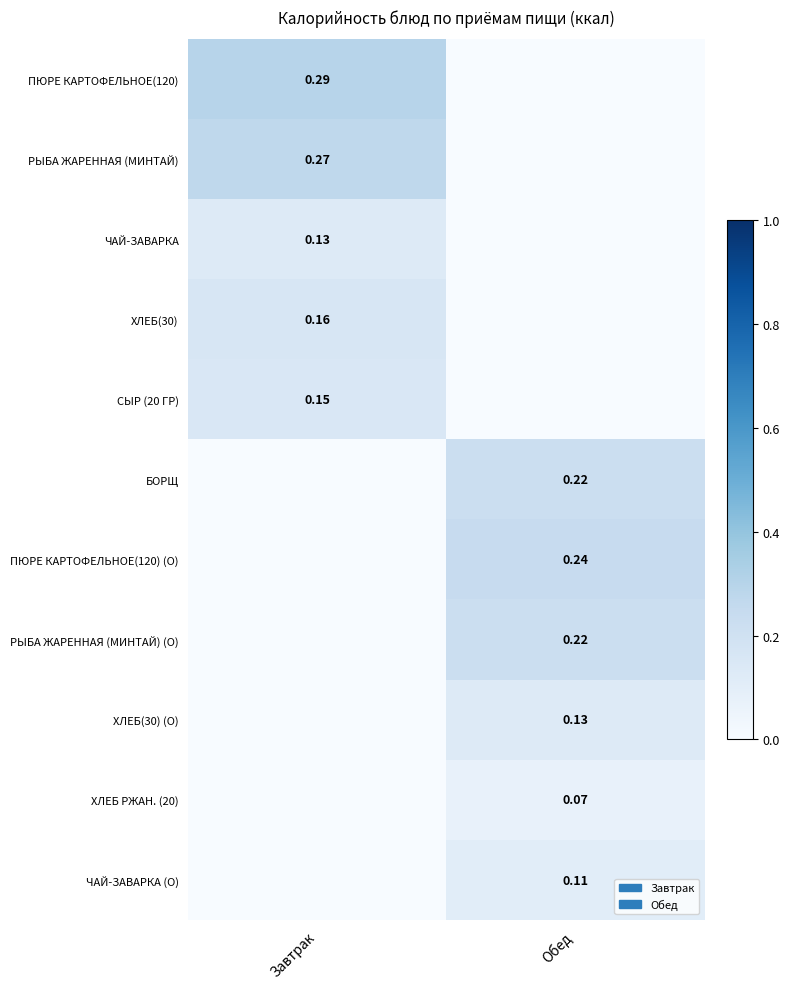

What is the difference between the ХЛЕБ РЖАН. (20) values at Обед and Завтрак?

0.1